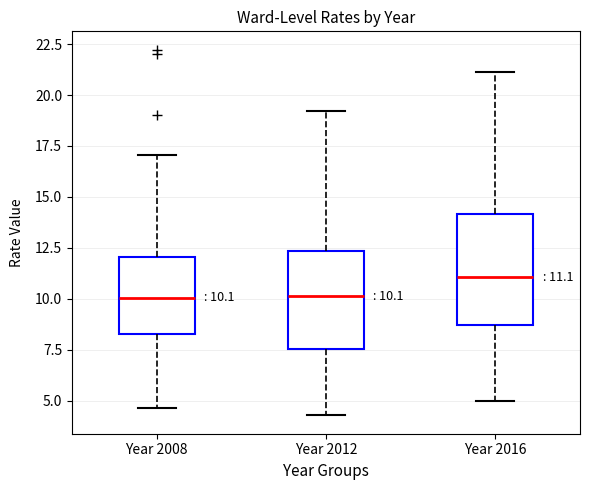

Which box has the highest median line?

Year 2016